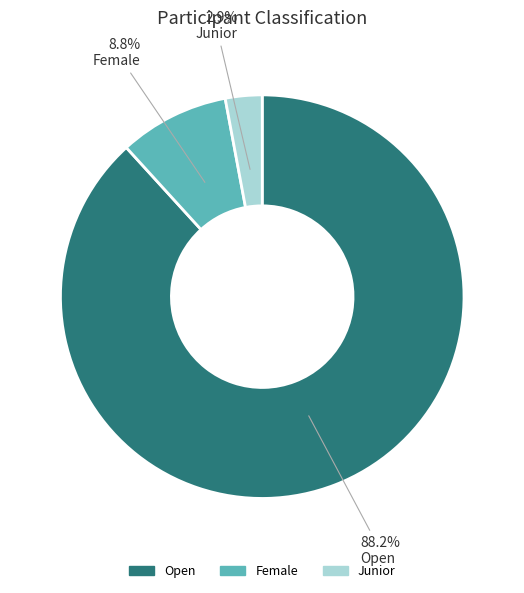

To the nearest percent, what portion does Female represent?

9%